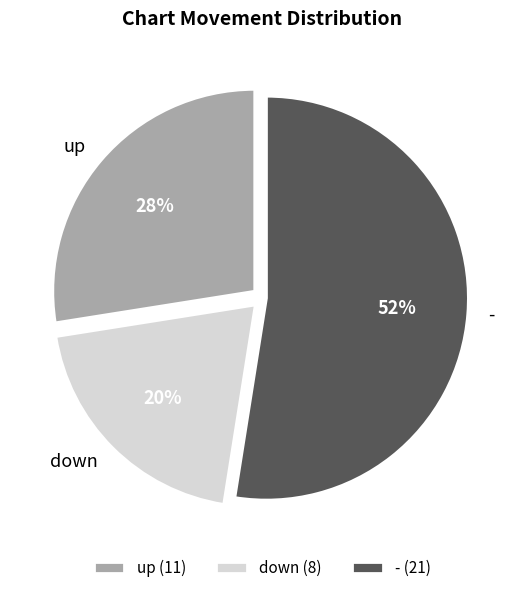

Which slice represents more than half of the pie?

-